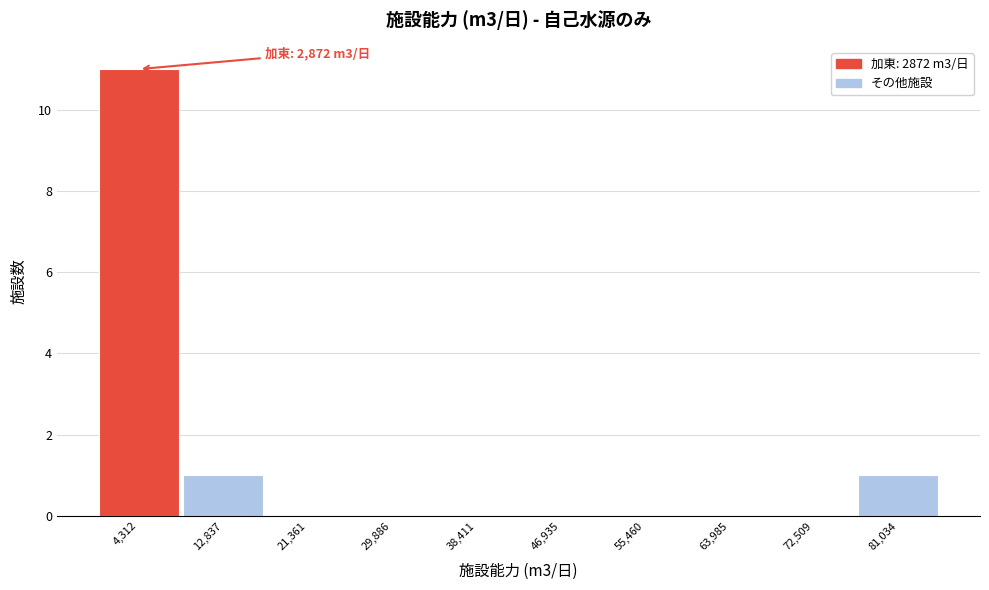

Which range on the x-axis has the tallest bar?

0 to 9000